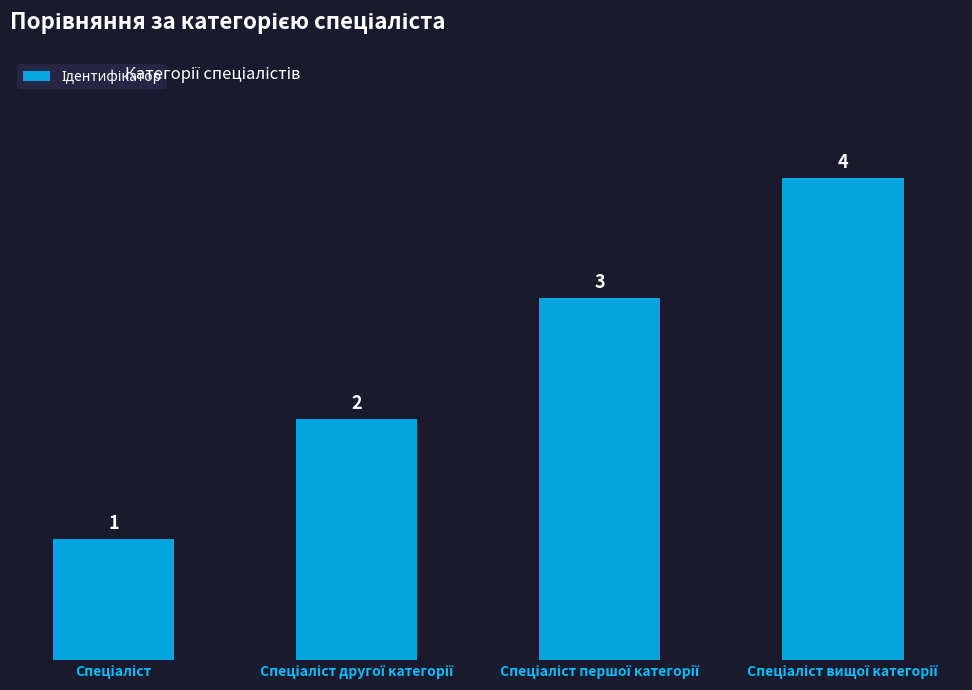

What is the value of the 4th bar from the left?

4